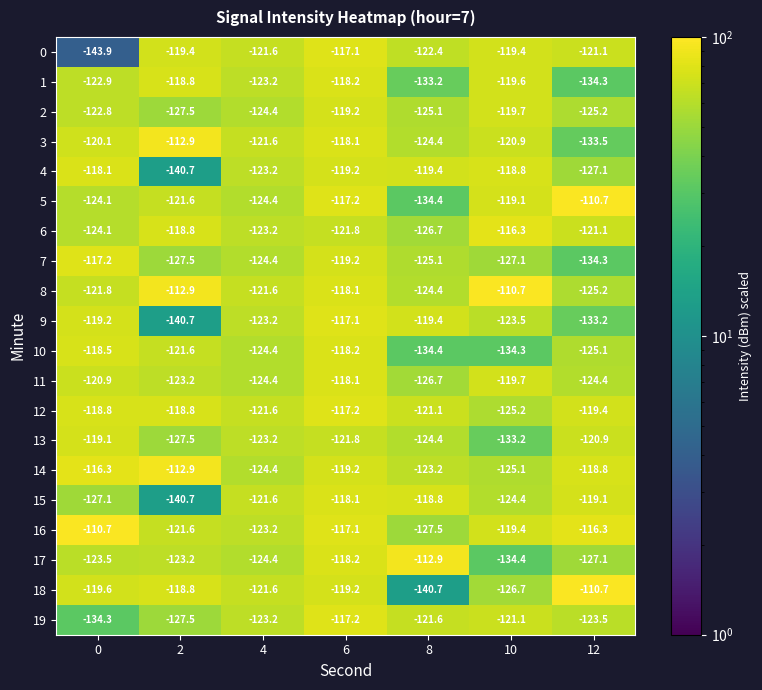

List the labels in order of 16 value, largest first.

0, 12, 6, 10, 2, 4, 8